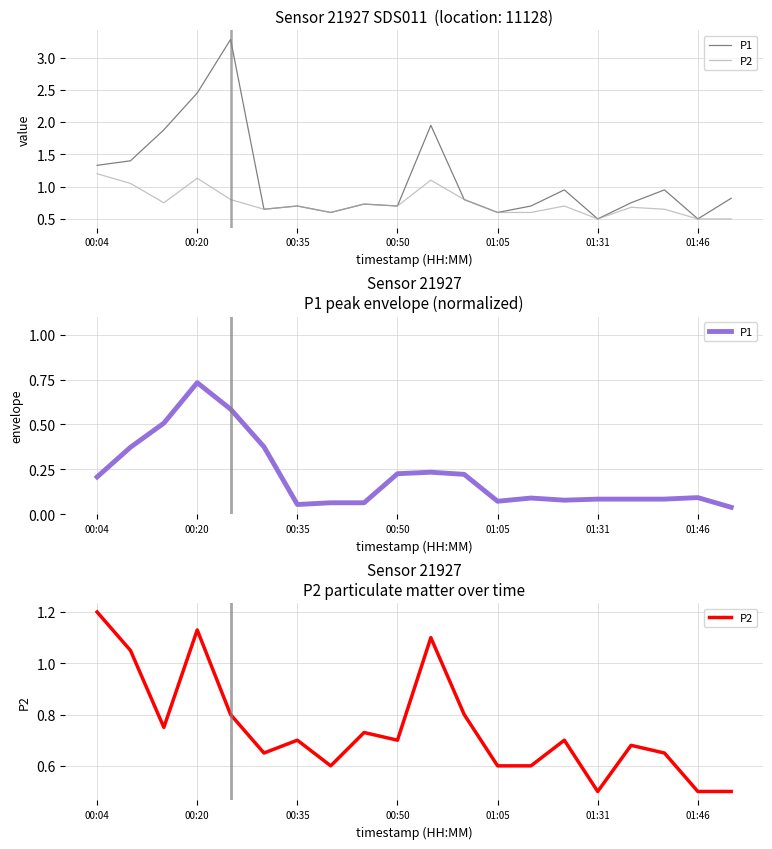

At 13, list the series in order from smallest to largest.

P1, P2